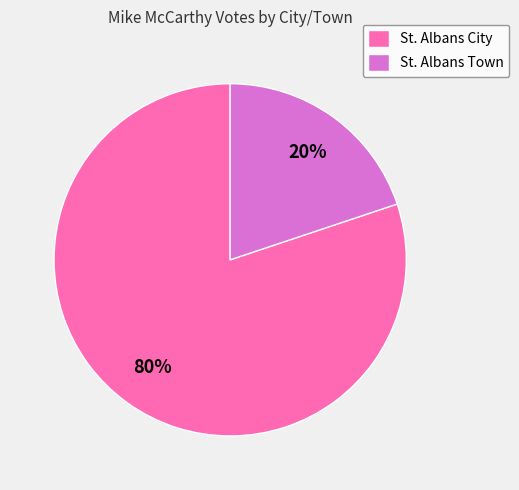

True or false: St. Albans Town accounts for 20% of the total.

True